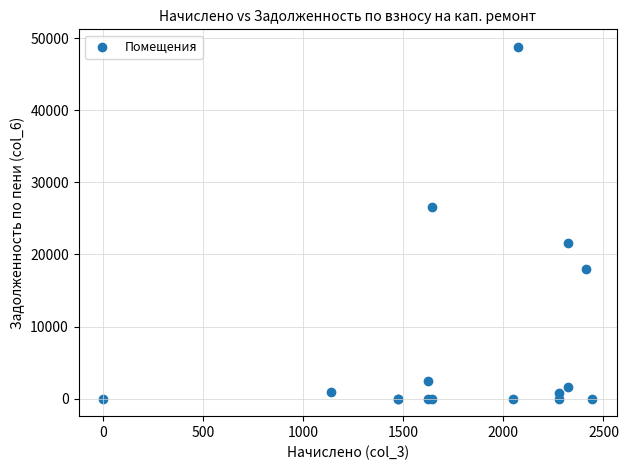

What Y value in the scatter plot is closest to 24398?

26562.9